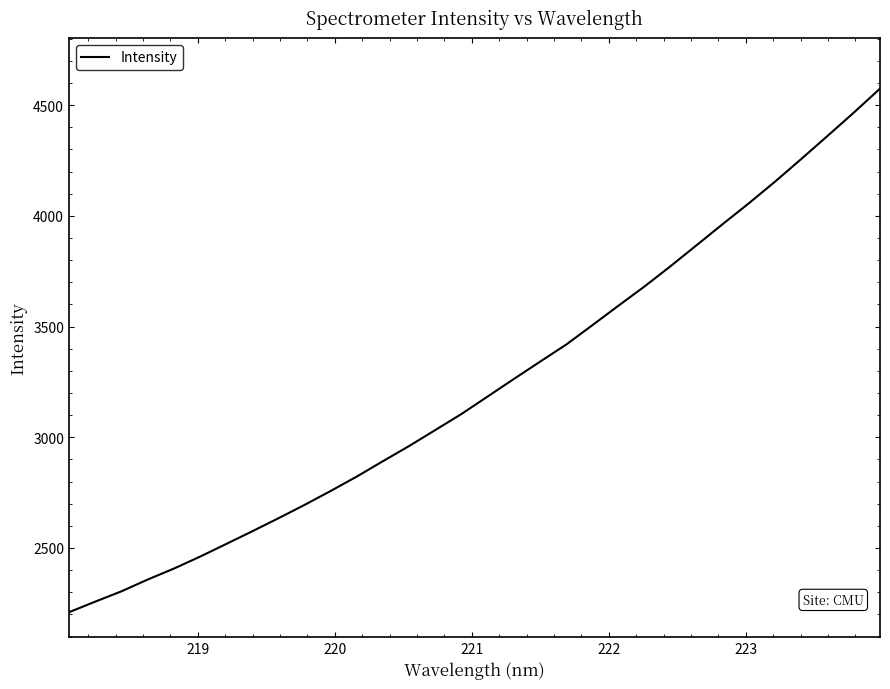

What is the greatest value displayed?

4574.4